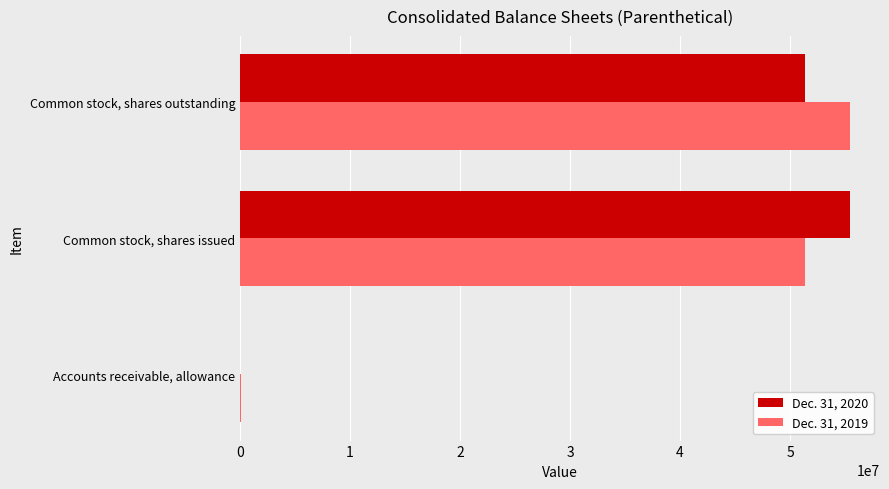

What is the maximum value shown in the chart?

55410695